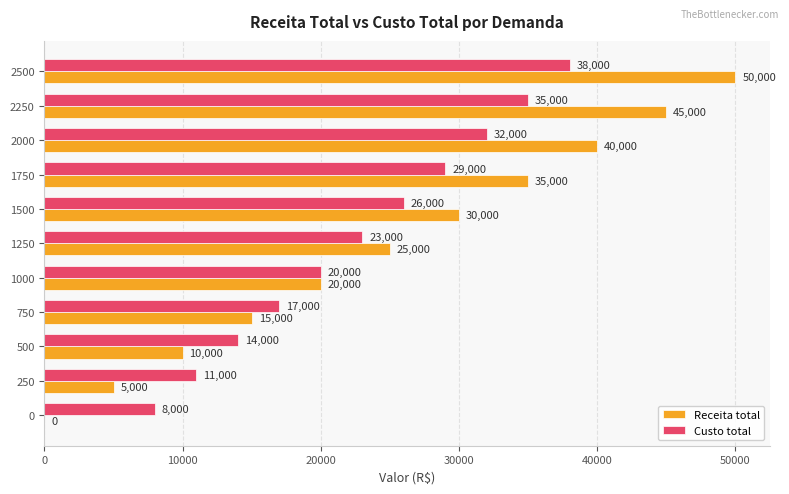

At which category does the chart reach its peak across all series?

2500